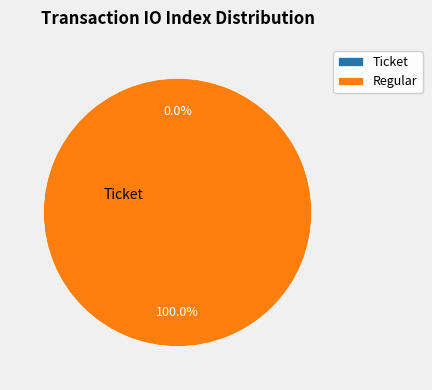

The Ticket slice represents 0% of the pie. True or false?

True